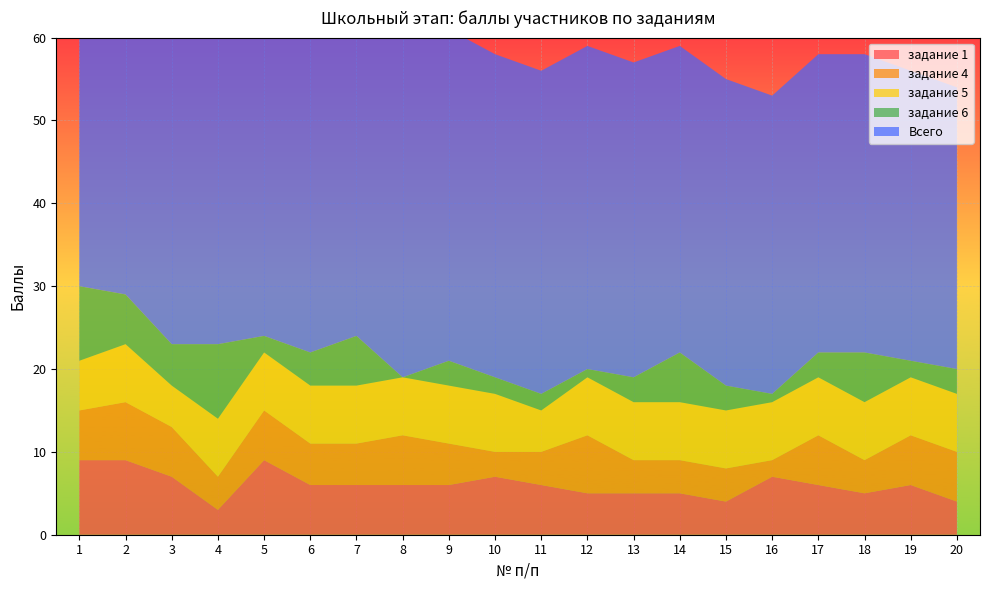

Reading right to left, extract all data points from this chart.

задание 1: 20=4	19=6	18=5	17=6	16=7	15=4	14=5	13=5	12=5	11=6	10=7	9=6	8=6	7=6	6=6	5=9	4=3	3=7	2=9	1=9
задание 4: 20=6	19=6	18=4	17=6	16=2	15=4	14=4	13=4	12=7	11=4	10=3	9=5	8=6	7=5	6=5	5=6	4=4	3=6	2=7	1=6
задание 5: 20=7	19=7	18=7	17=7	16=7	15=7	14=7	13=7	12=7	11=5	10=7	9=7	8=7	7=7	6=7	5=7	4=7	3=5	2=7	1=6
задание 6: 20=3	19=2	18=6	17=3	16=1	15=3	14=6	13=3	12=1	11=2	10=2	9=3	8=0	7=6	6=4	5=2	4=9	3=5	2=6	1=9
Всего: 20=34	19=35	18=36	17=36	16=36	15=37	14=37	13=38	12=39	11=39	10=39	9=40	8=42	7=43	6=43	5=45	4=47	3=49	2=50	1=53